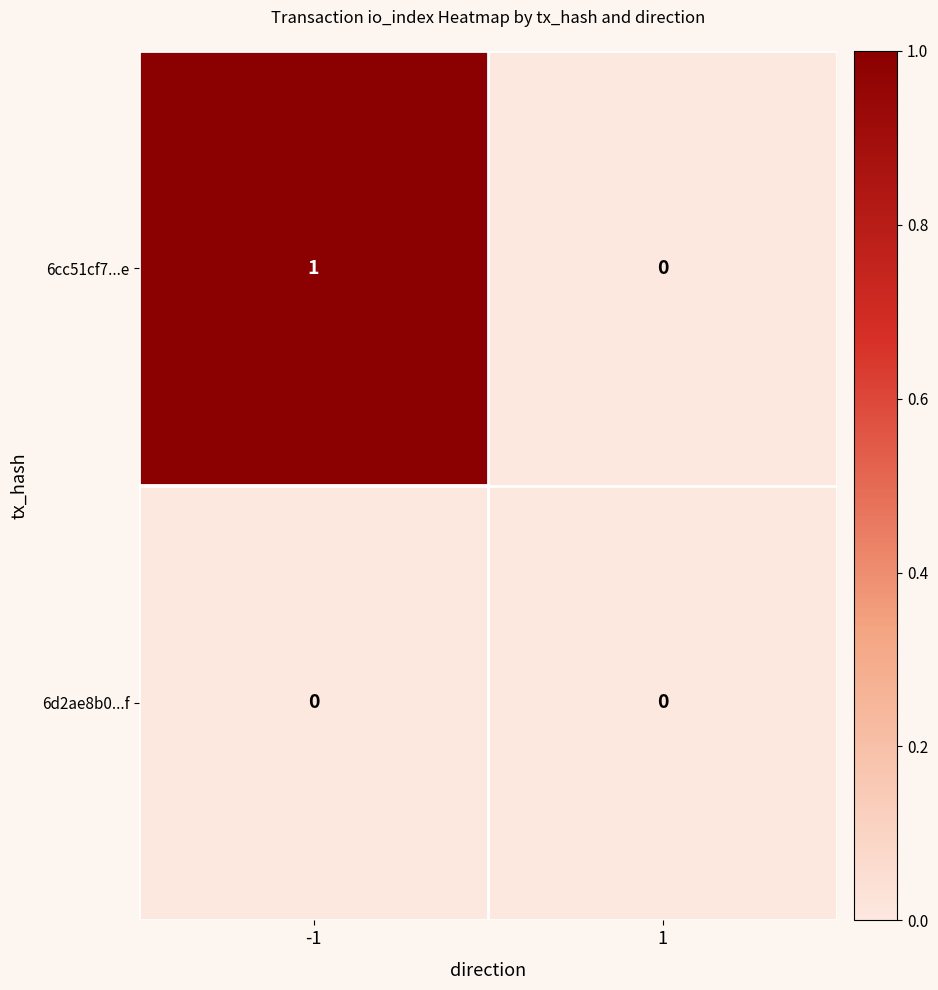

Which series has the widest spread of values?

6cc51cf7...e